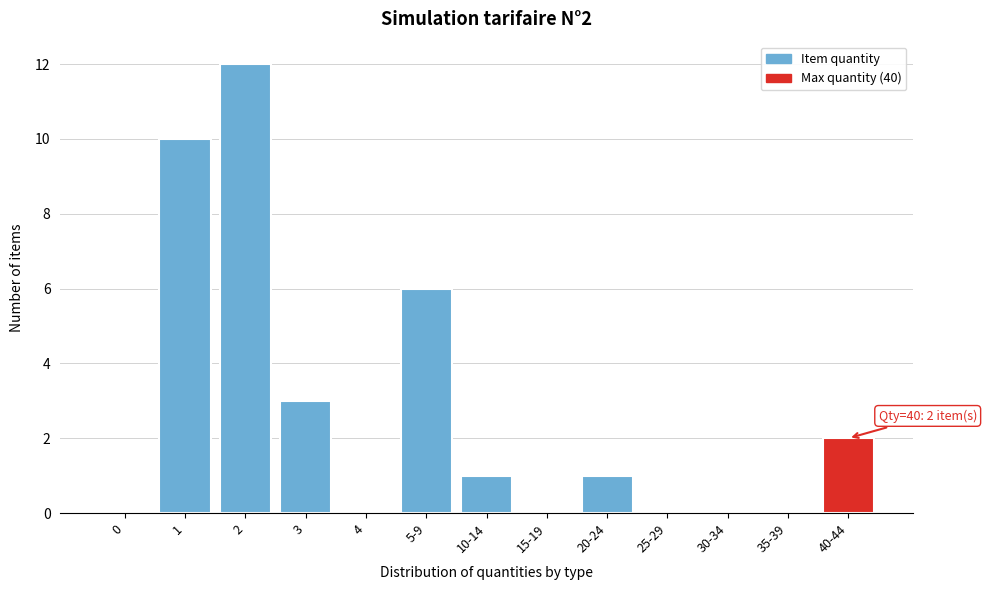

Reading left to right, extract all data points from this chart.

0=0	1=10	2=12	3=3	4=0	5-9=6	10-14=1	15-19=0	20-24=1	25-29=0	30-34=0	35-39=0	40-44=2